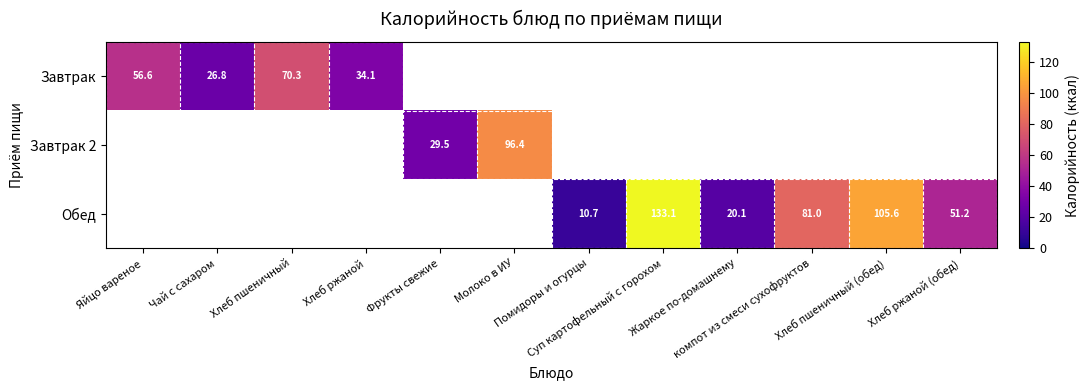

Where is Завтрак nearest to the value 48?

Яйцо вареное